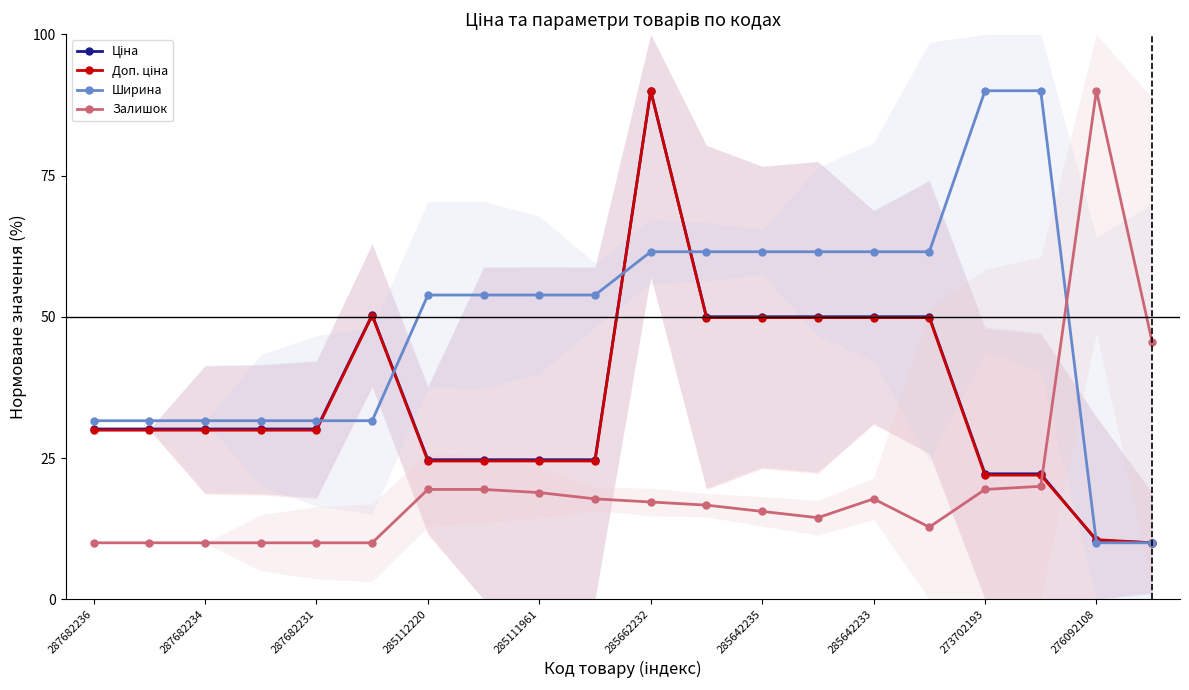

What are all the series names shown in the legend?

Ціна, Доп. ціна, Ширина, Залишок